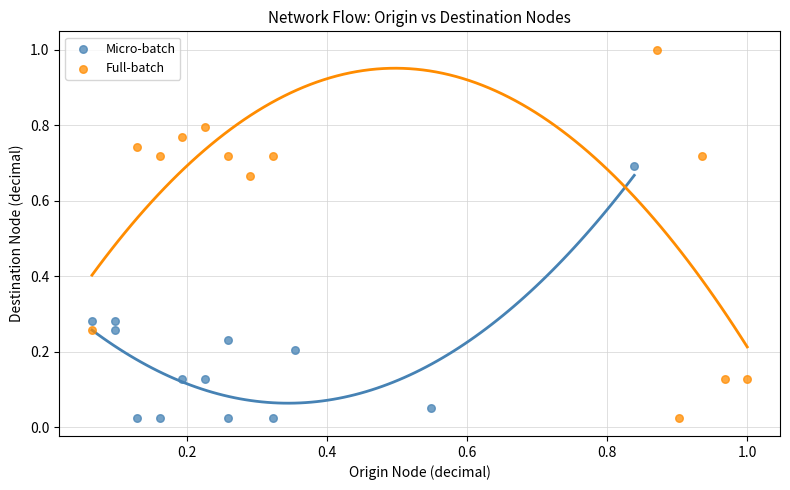

Which series contains the highest Y value?

Full-batch